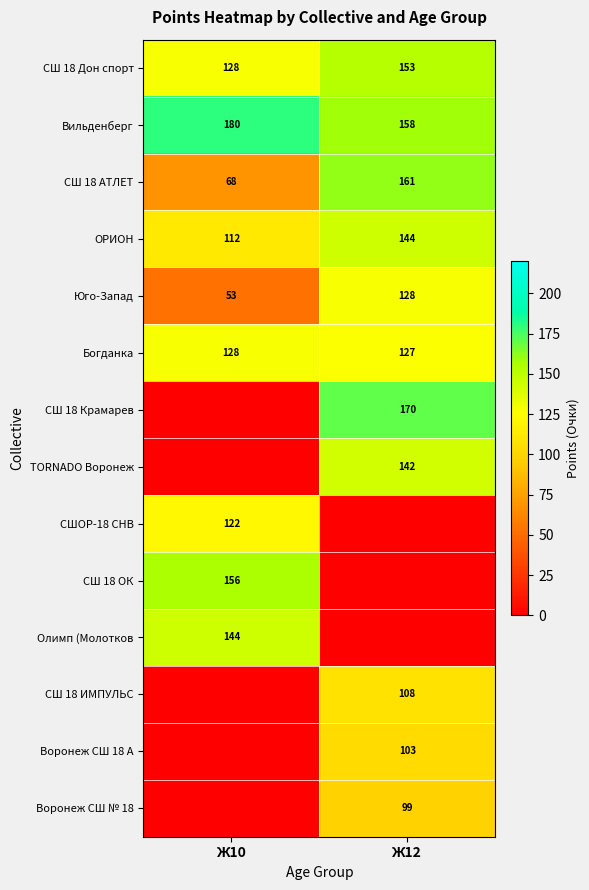

Which label corresponds to the largest value in the chart?

Ж10